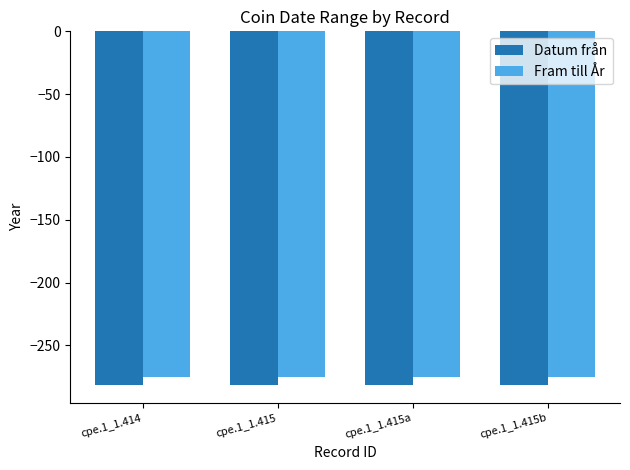

What is the difference between the highest and lowest values at cpe.1_1.414?

7